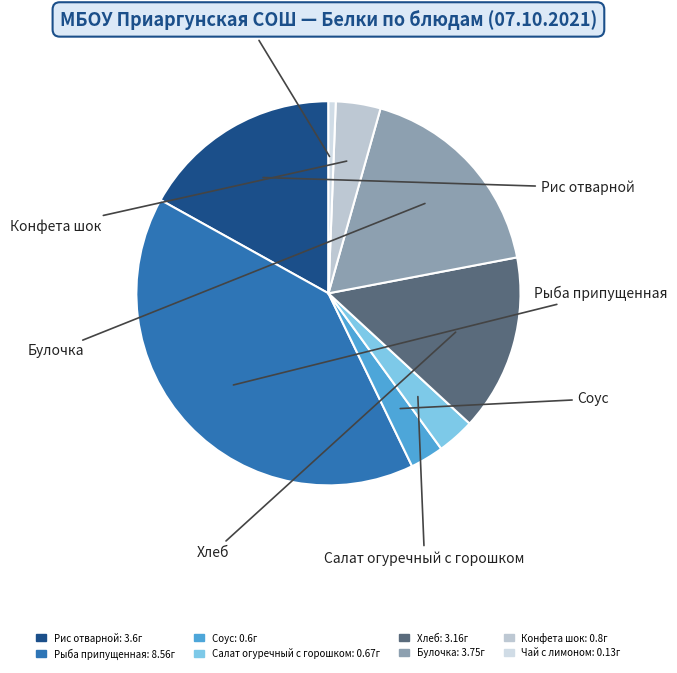

How many segments does this pie chart have?

8